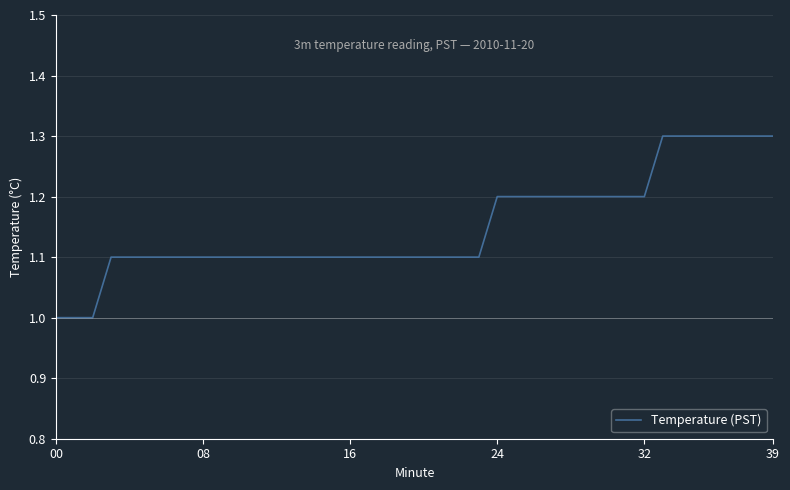

What is the maximum value shown in the chart?

1.3